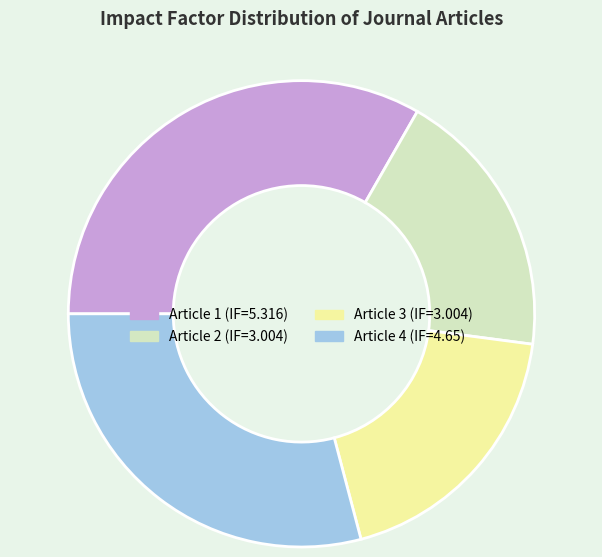

Which category has the biggest portion of the pie?

Article 1